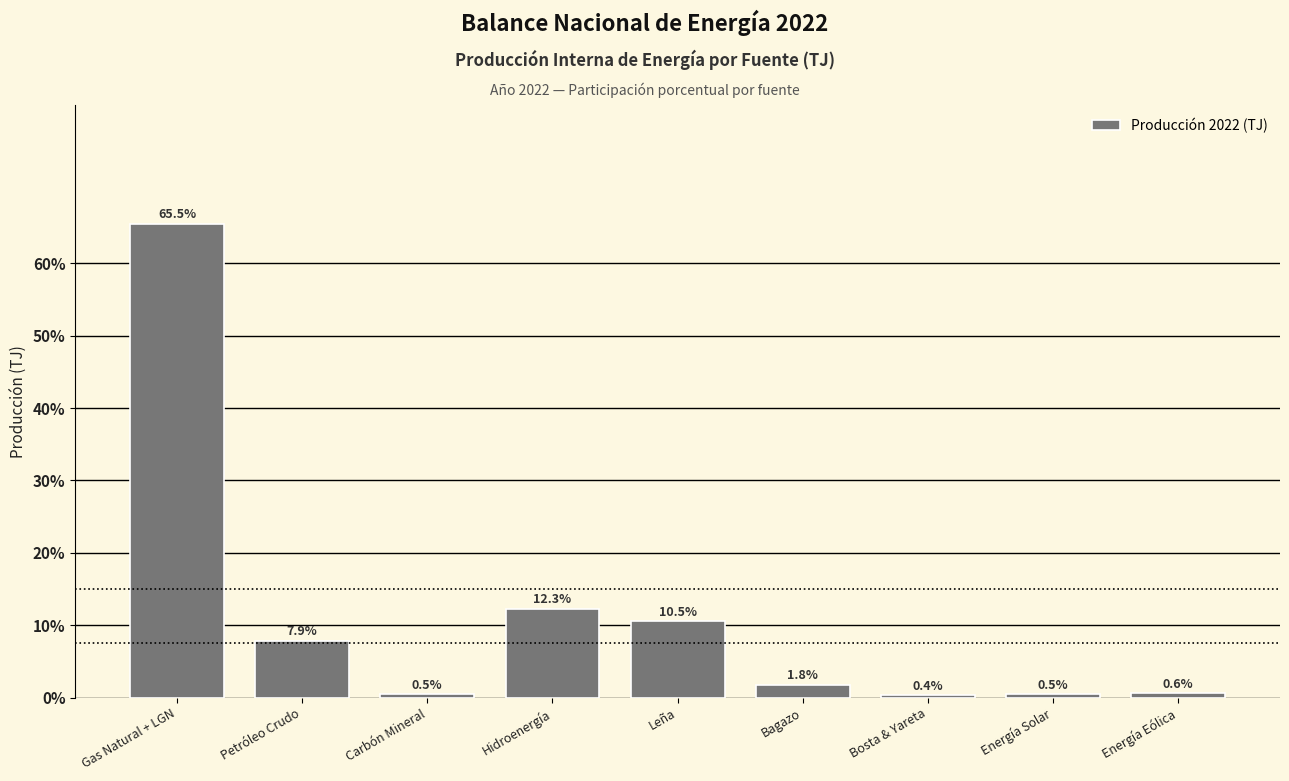

Reading left to right, transcribe all the data shown in this chart.

65.5	7.9	0.5	12.3	10.5	1.8	0.4	0.5	0.6